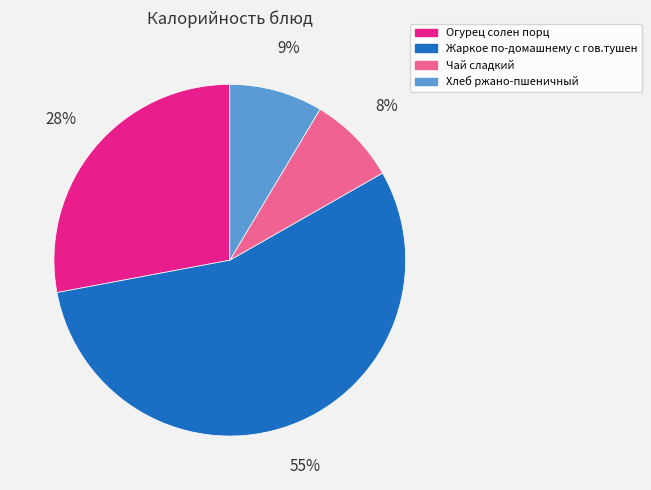

What is the largest slice in the pie chart?

Жаркое по-домашнему с гов.тушен